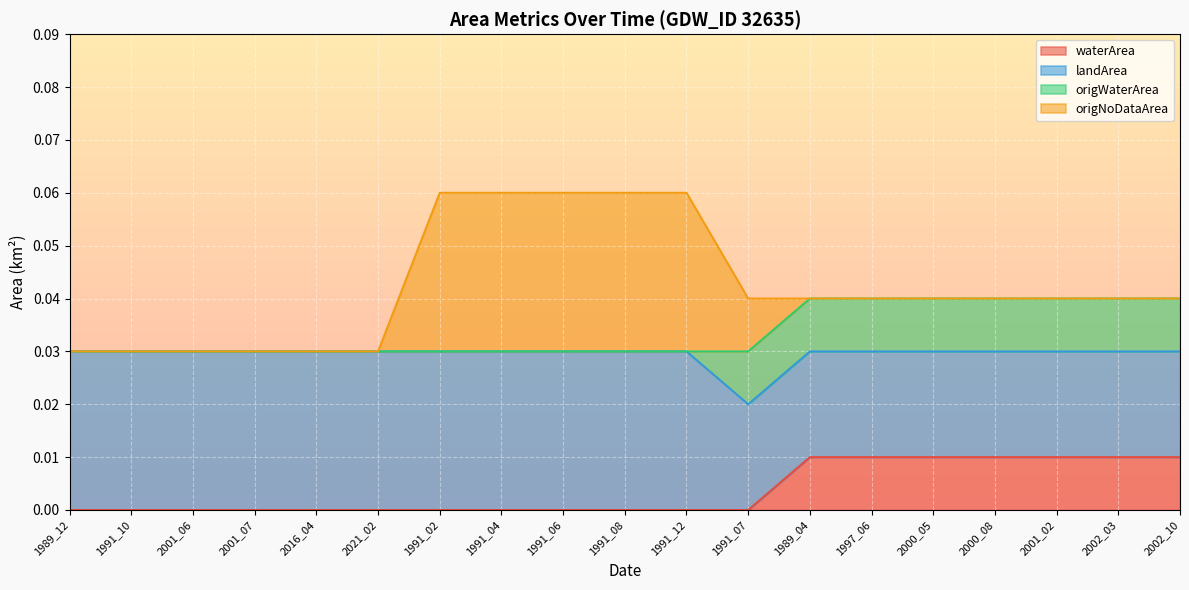

How many distinct data groups are displayed?

4